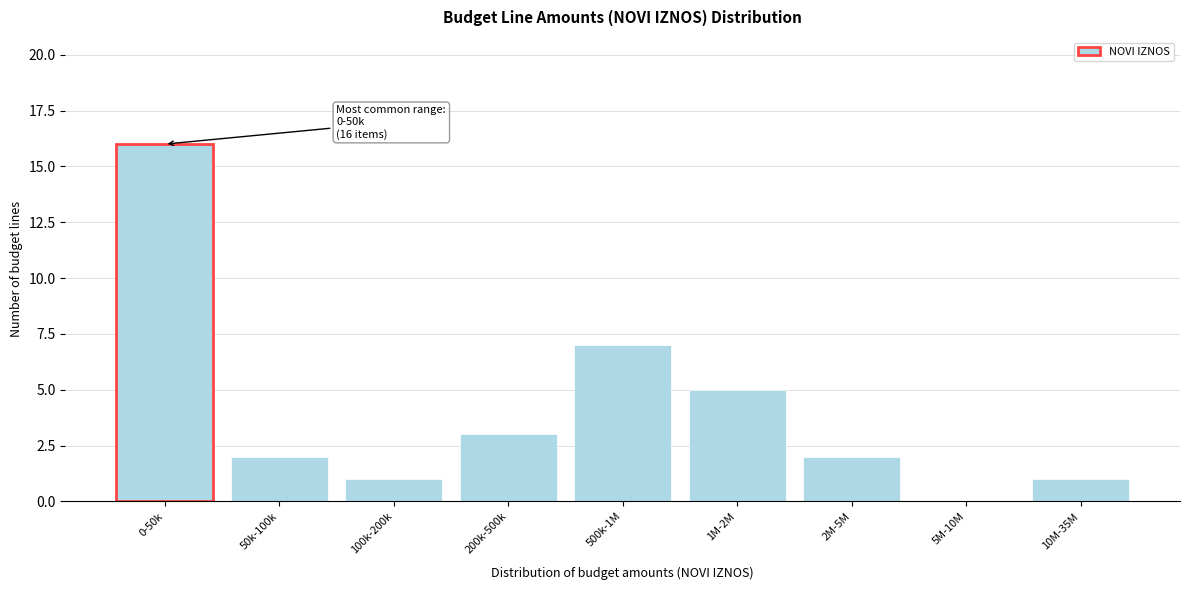

Reading left to right, extract all data points from this chart.

0-50k=16	50k-100k=2	100k-200k=1	200k-500k=3	500k-1M=7	1M-2M=5	2M-5M=2	5M-10M=0	10M-35M=1